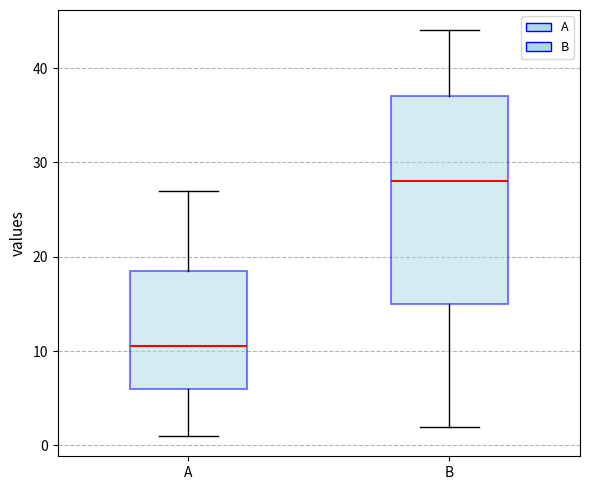

Which box has the highest median line?

B